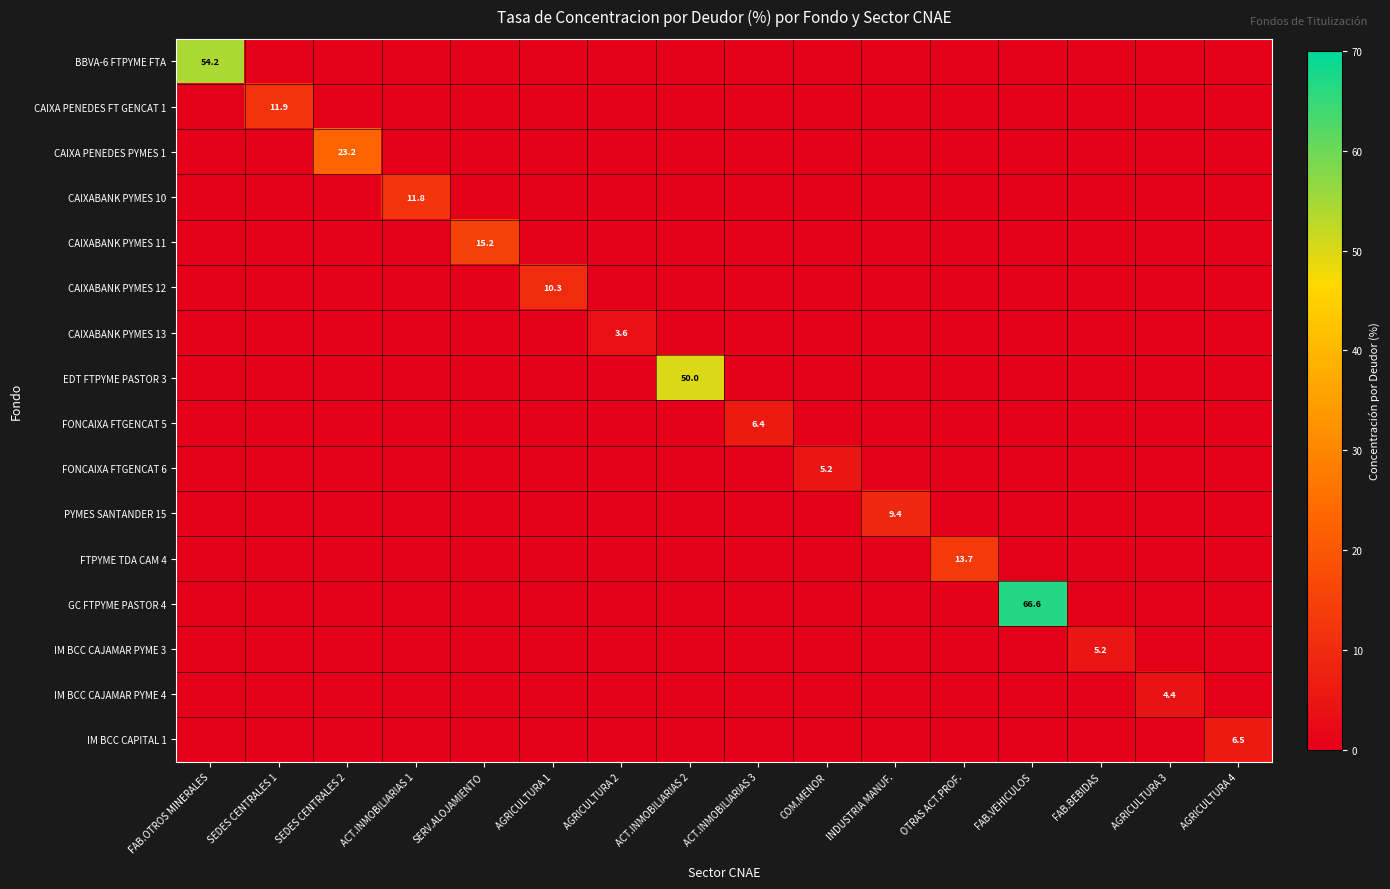

Is it true that CAIXABANK PYMES 13 equals 0.0 at FAB.BEBIDAS?

True